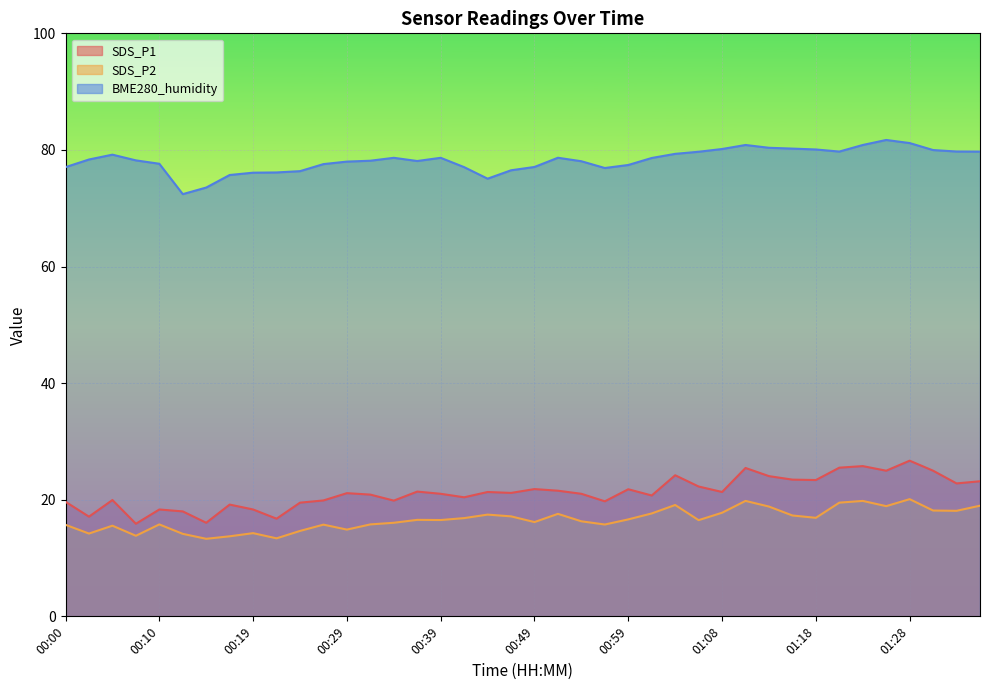

The BME280_humidity series shows 28.7 at 00:24. True or false?

False